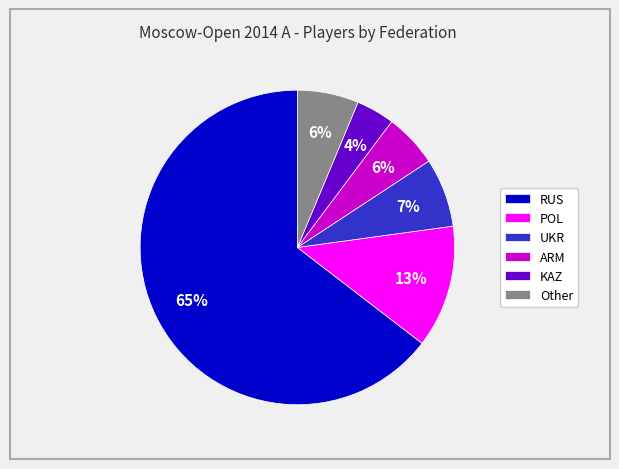

Which slice represents more than half of the pie?

RUS